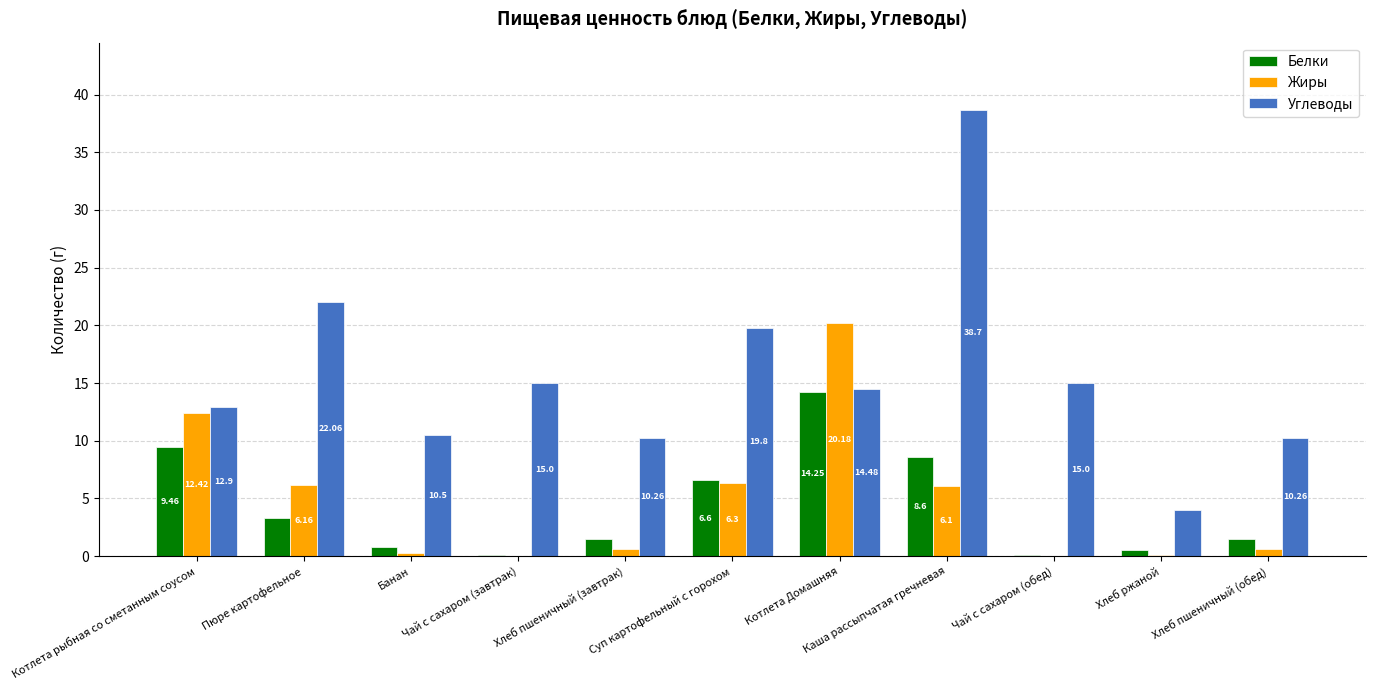

What are all the series names shown in the legend?

Белки, Жиры, Углеводы